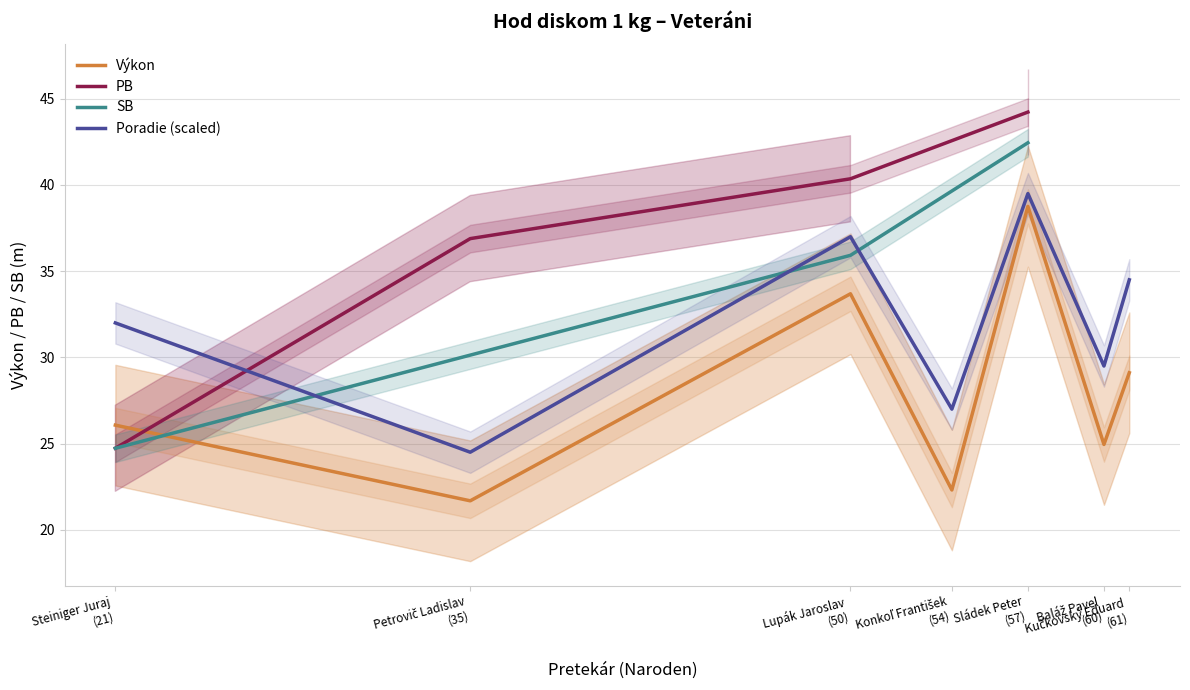

What is the highest value of the Poradie (scaled) series?

39.5